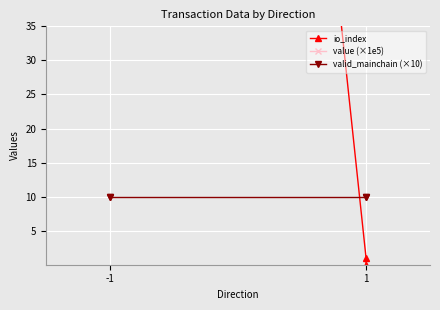

What is the average value of the value (×1e5) series?

805.0